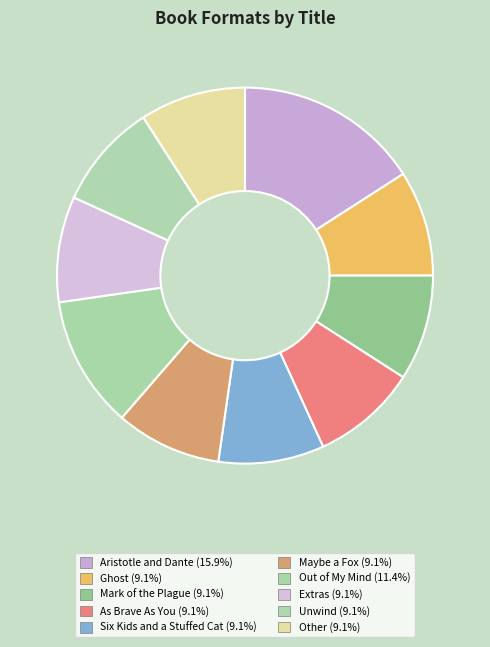

Does Mark of the Plague account for over 50% of the chart?

No